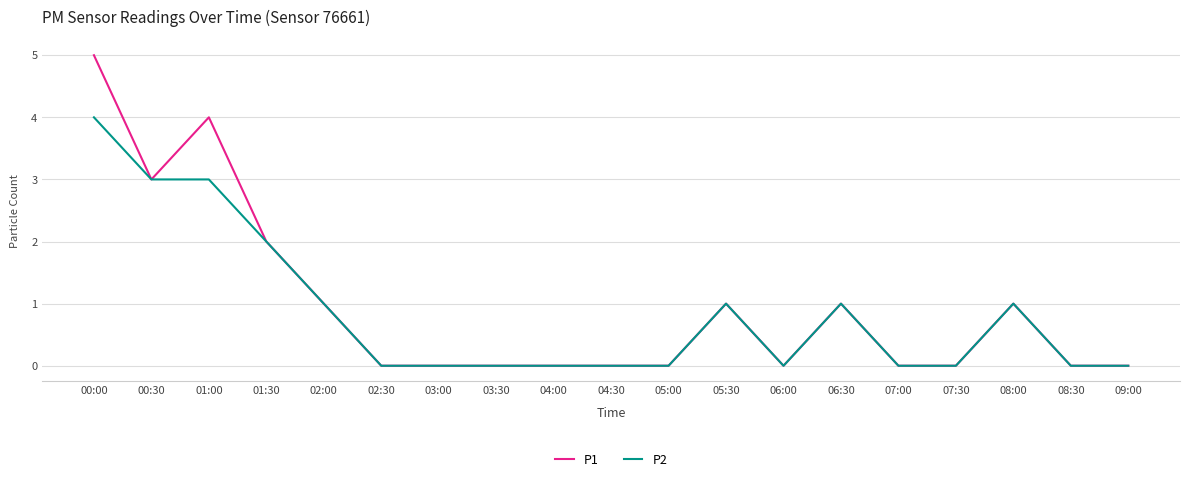

The P2 series shows 4 at 00:00. True or false?

True